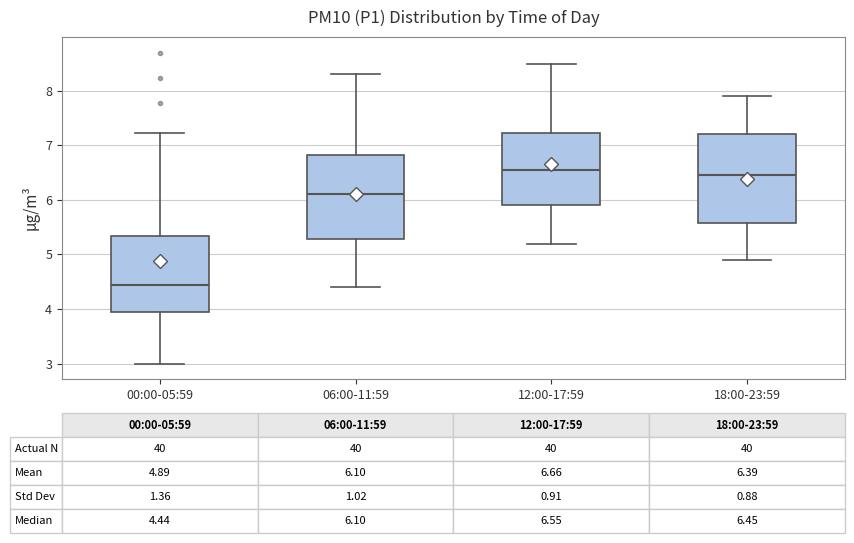

Which box has the lowest median line?

00:00-05:59